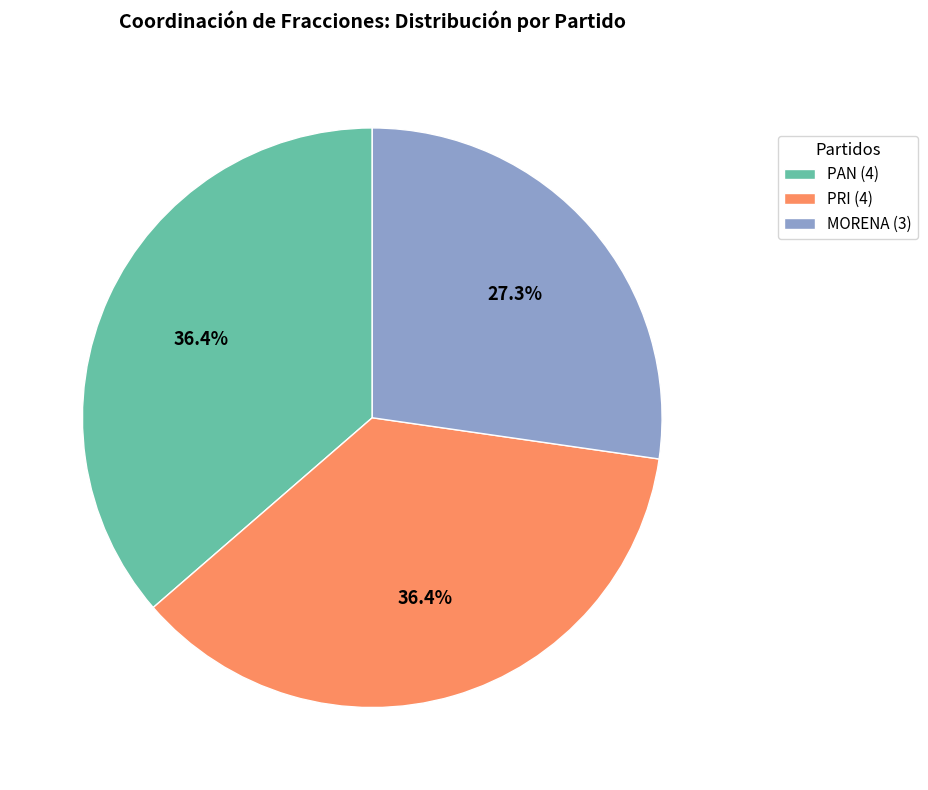

Which has a higher value, MORENA or PRI?

PRI